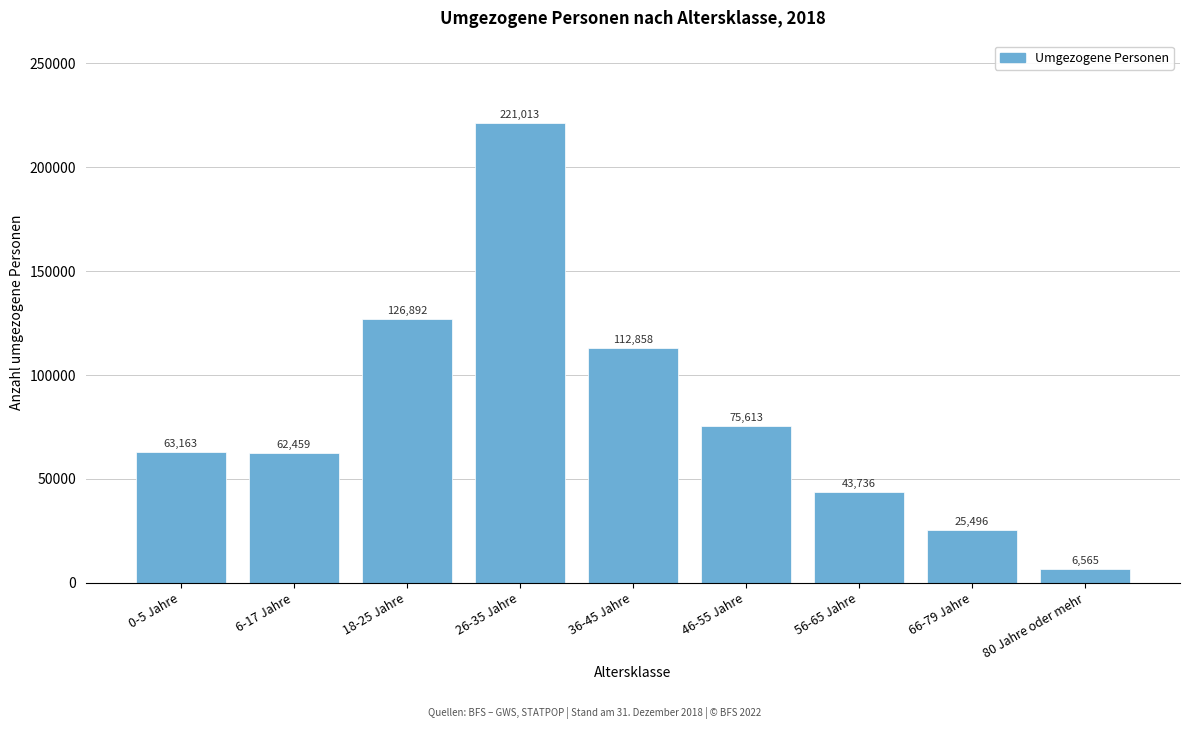

Reading left to right, list all the values displayed in this chart.

63163	62459	126892	221013	112858	75613	43736	25496	6565